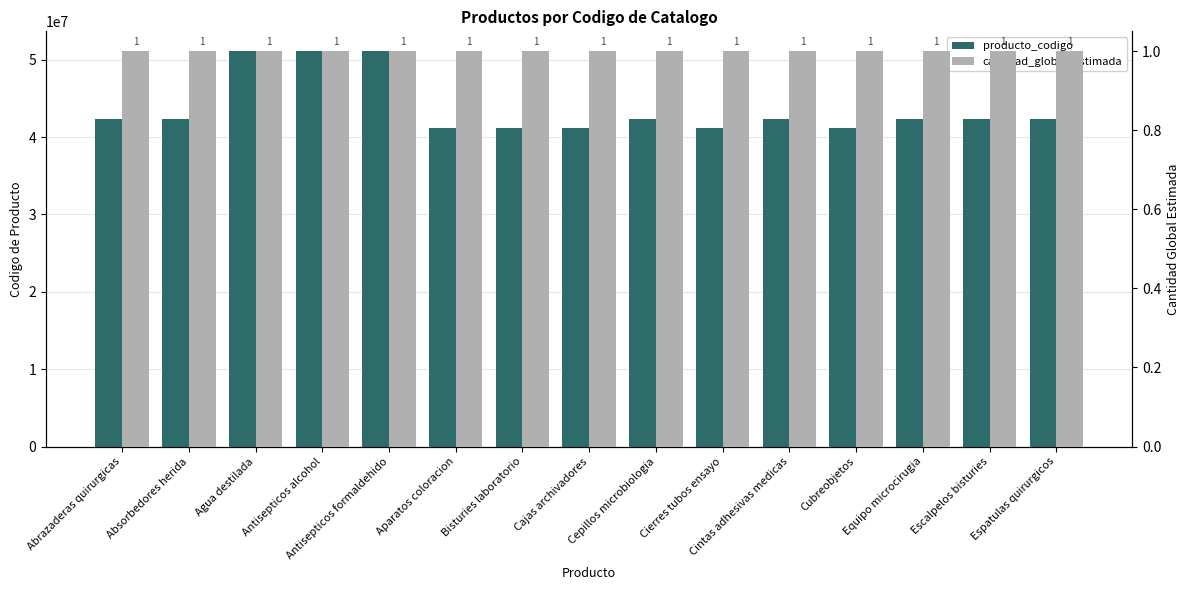

At which label is producto_codigo closest to 46102807?

Absorbedores herida